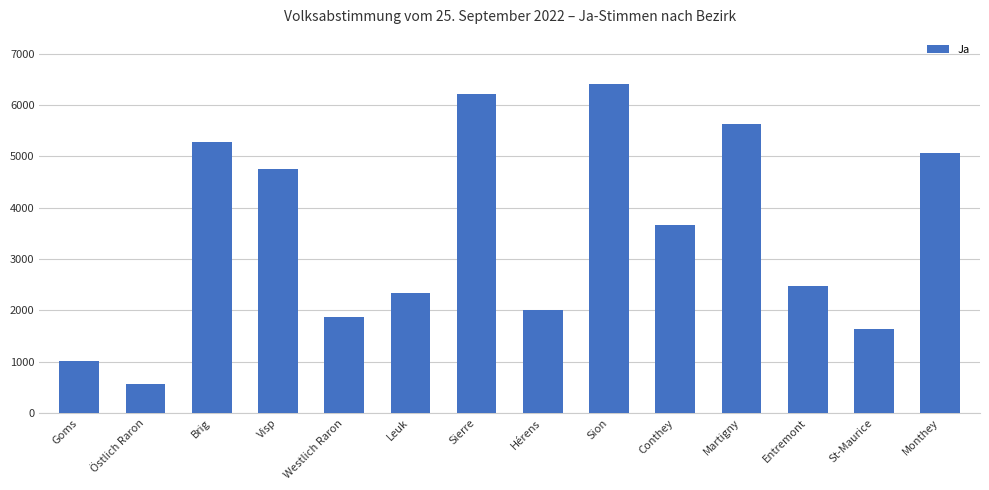

What is the sum of the values at Westlich Raron and Goms?

2887